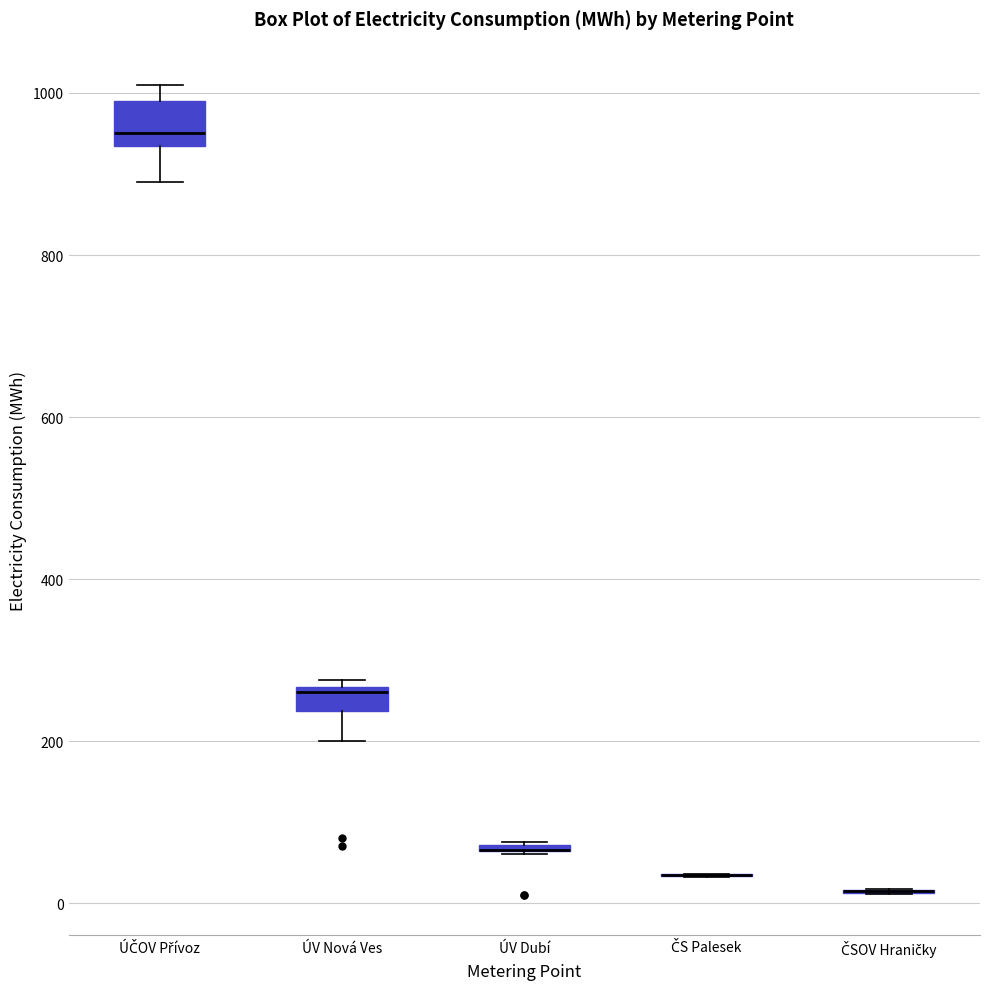

Comparing the boxes themselves (not the whiskers), which one is the tallest?

ÚČOV Přívoz